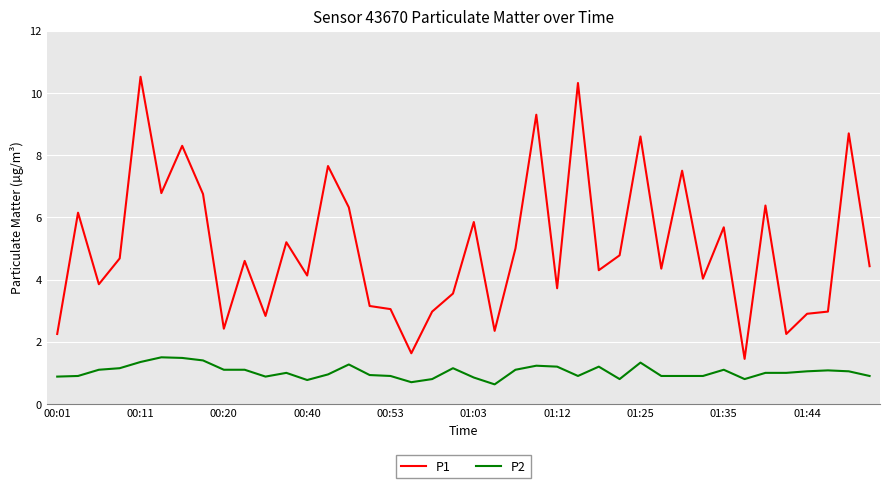

True or false: P2 and P1 cross at least once.

False